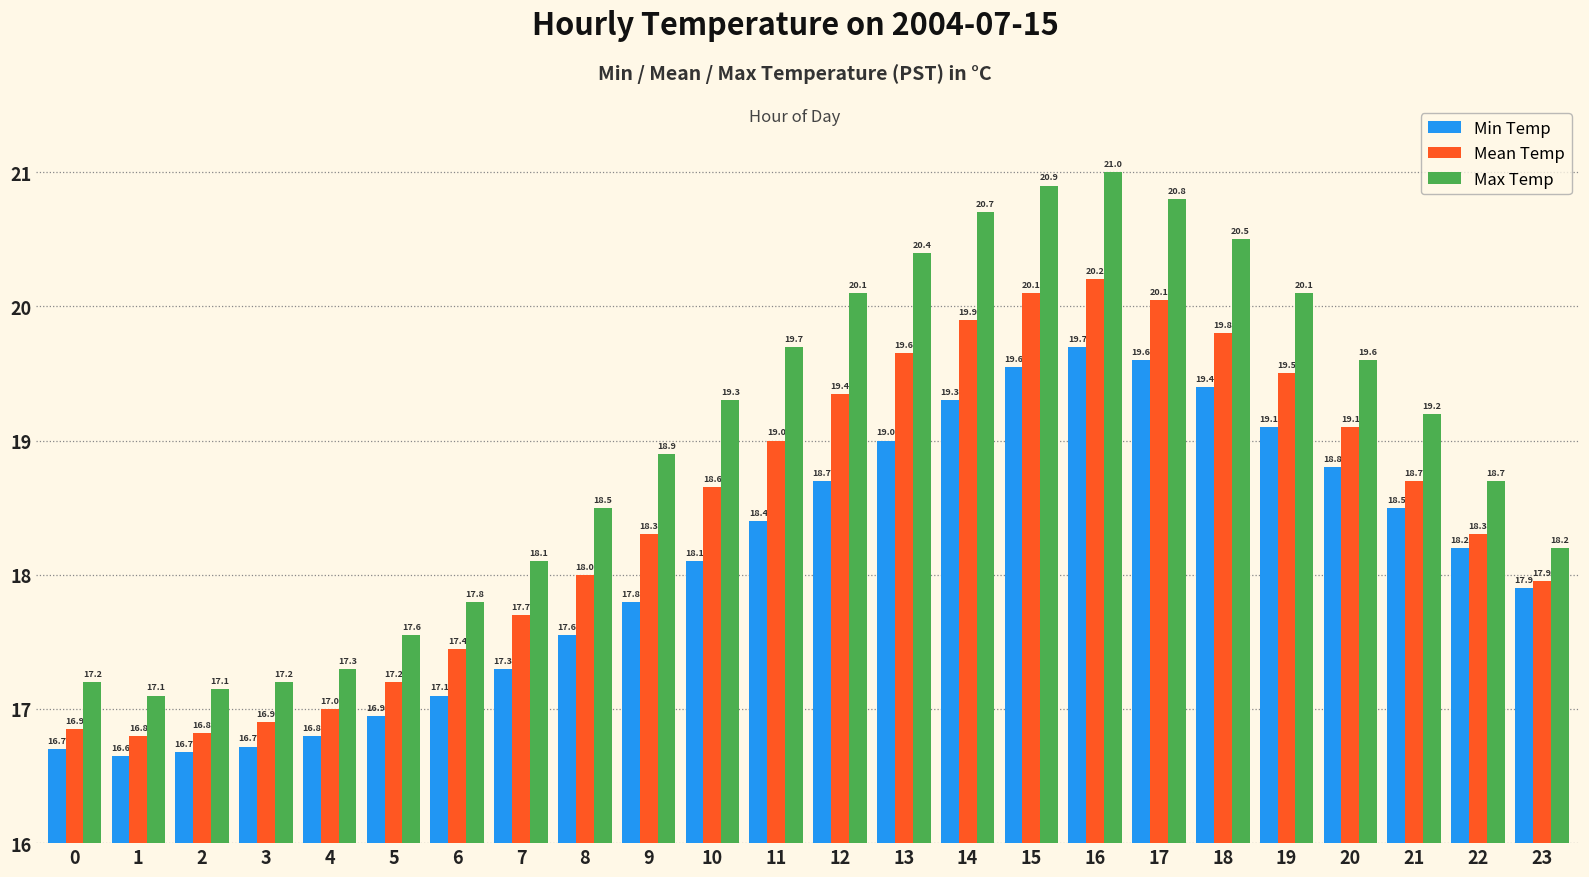

What are all the series names shown in the legend?

Min Temp, Mean Temp, Max Temp